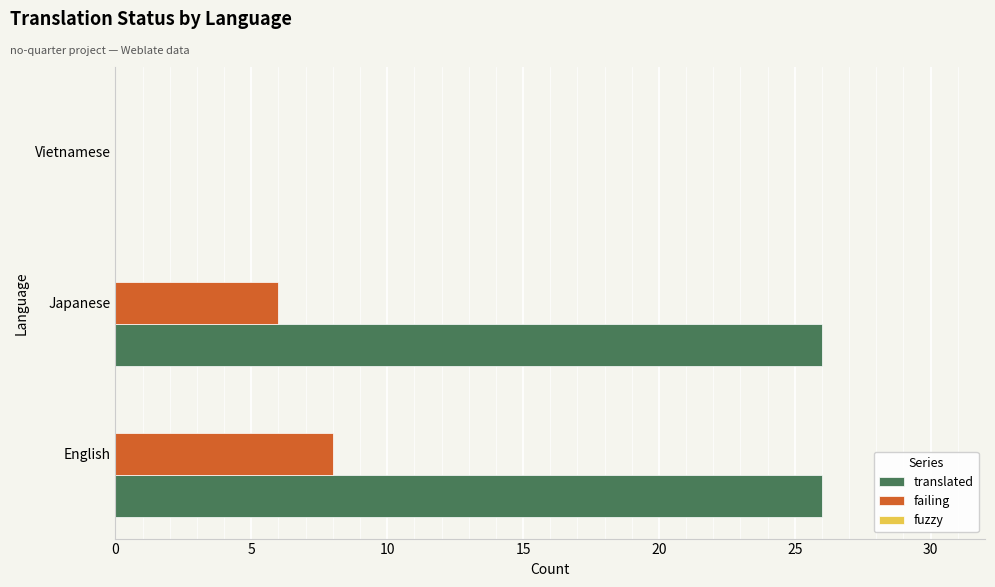

Is it true that translated equals 13 at English?

False